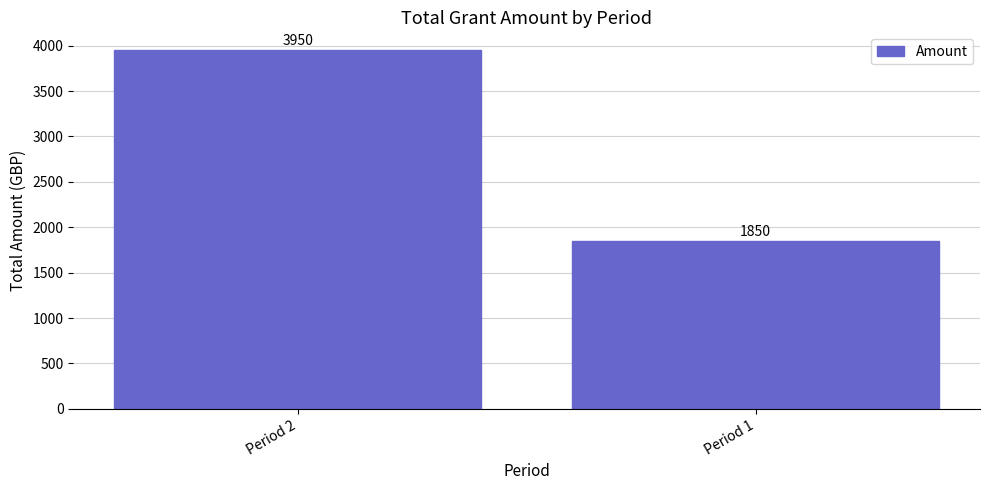

What is the value of the 2nd bar from the left?

1850